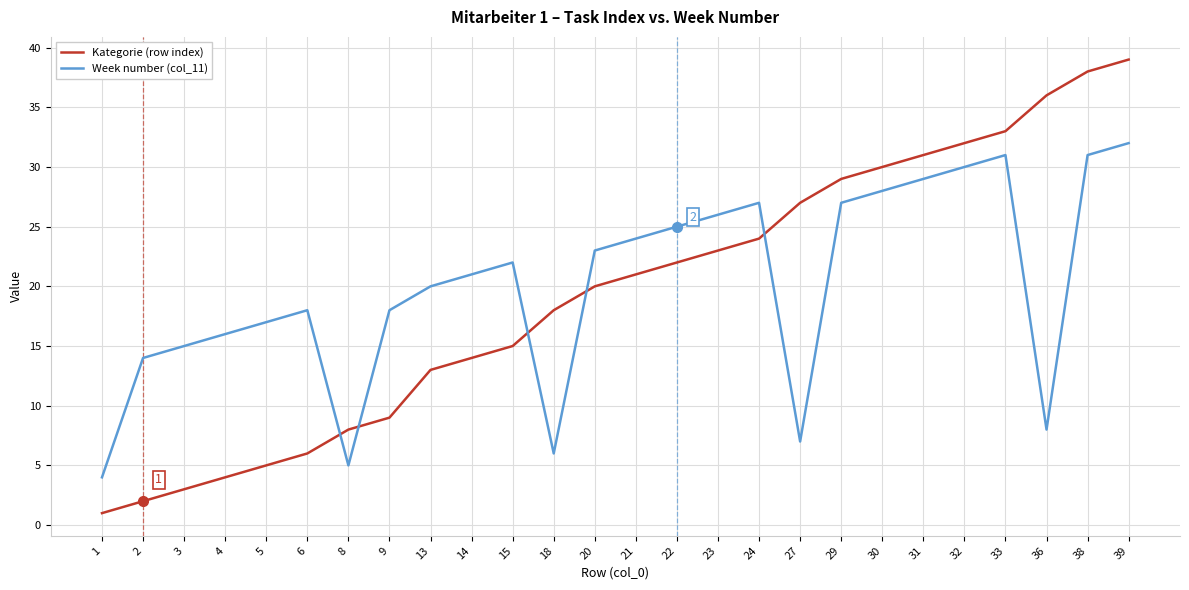

Rank the series at 4 from highest to lowest value.

Week number (col_11), Kategorie (row index)